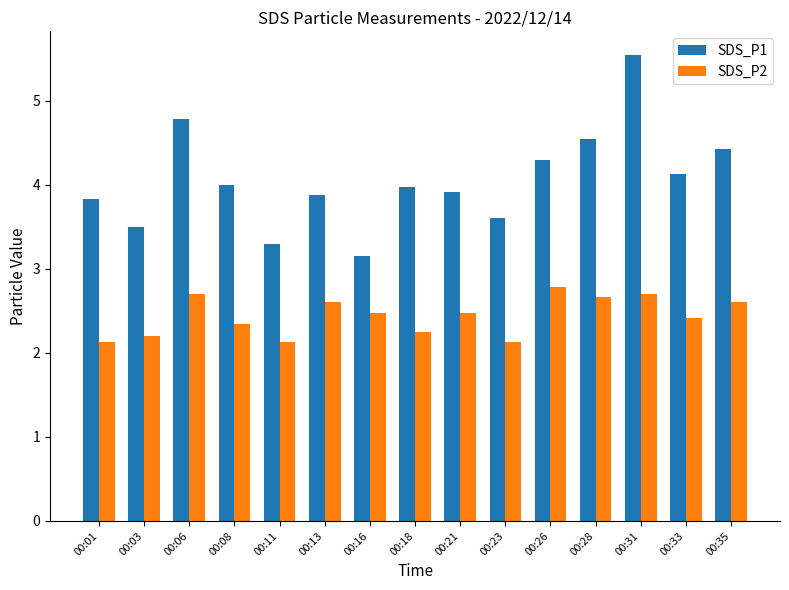

At which category is the sum across all series the highest?

00:31